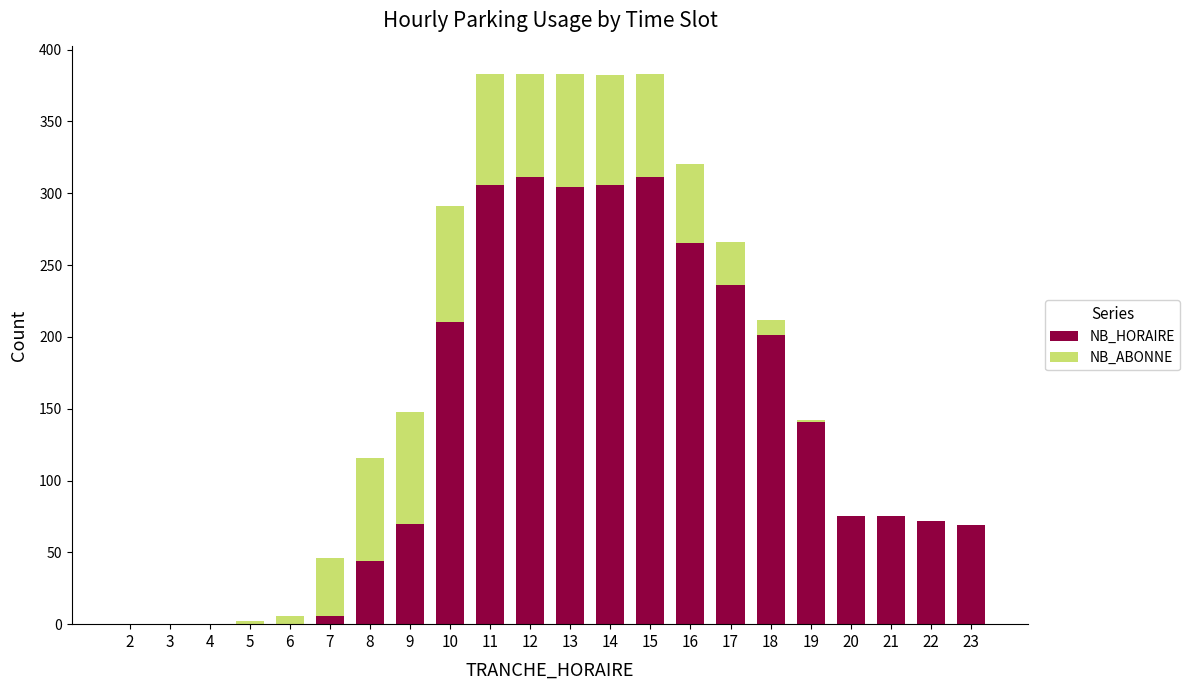

How many series are shown in this chart?

2